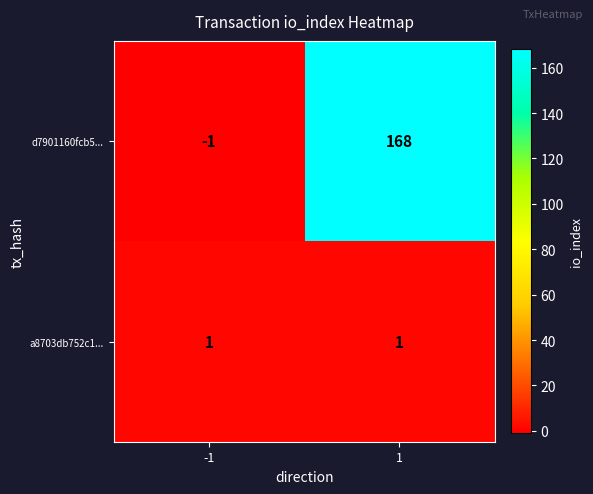

At which category does the chart reach its peak across all series?

1